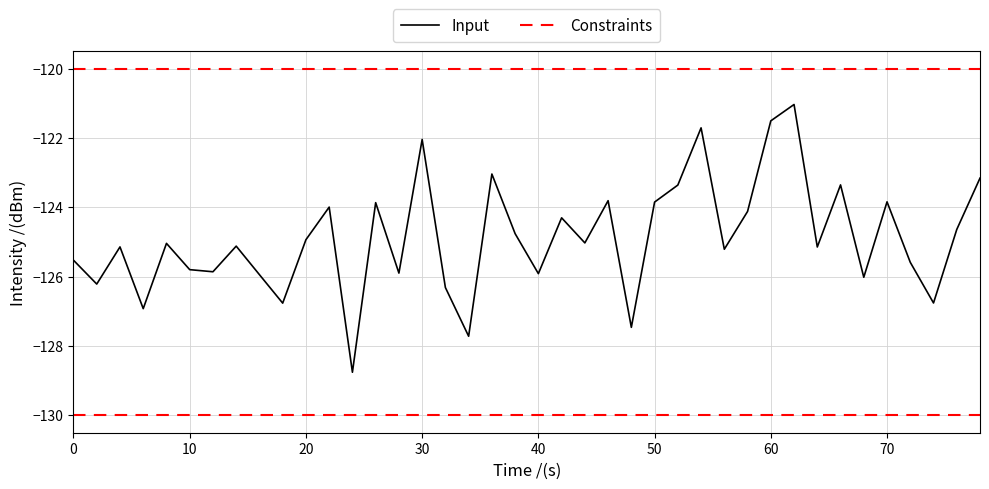

Is it true that Input equals -164.9 at 70?

False